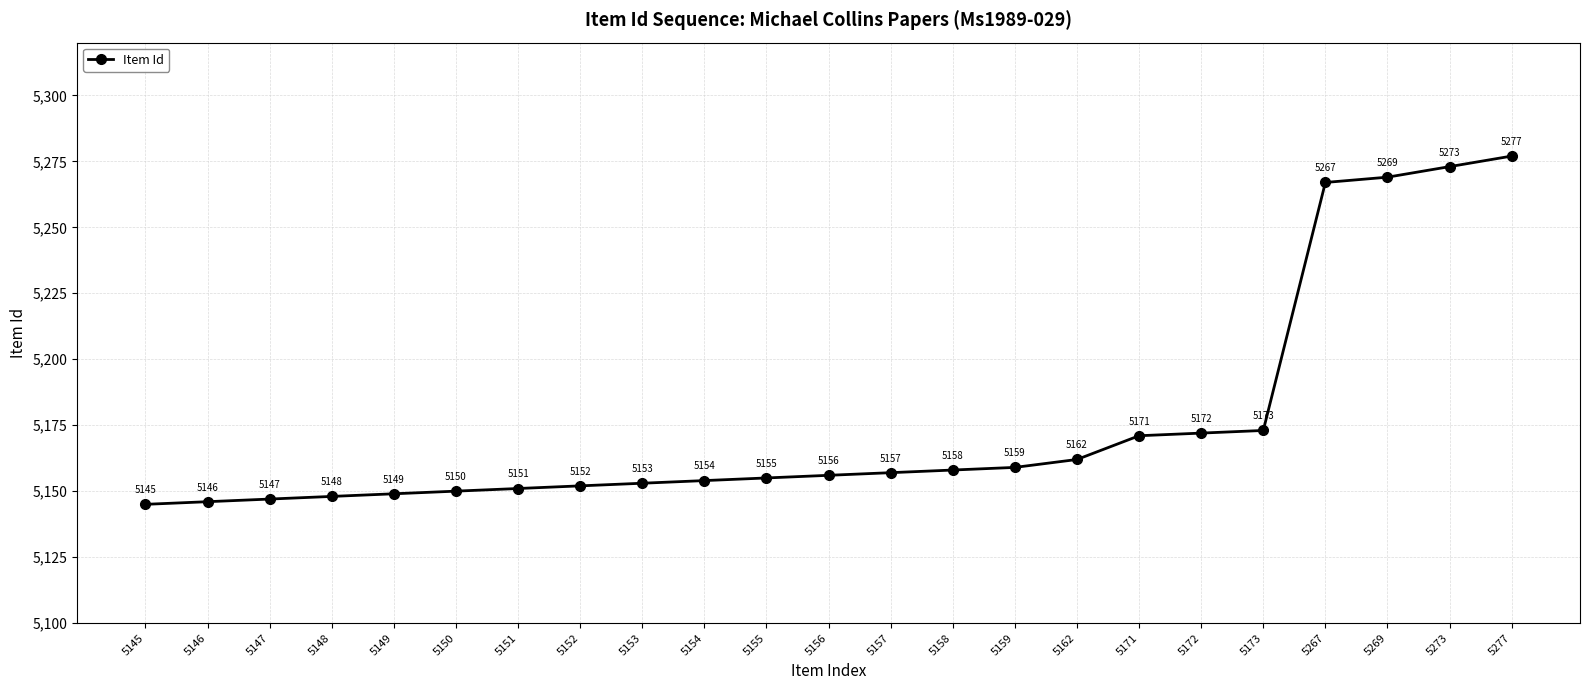

Which category has the highest value across all series?

5277